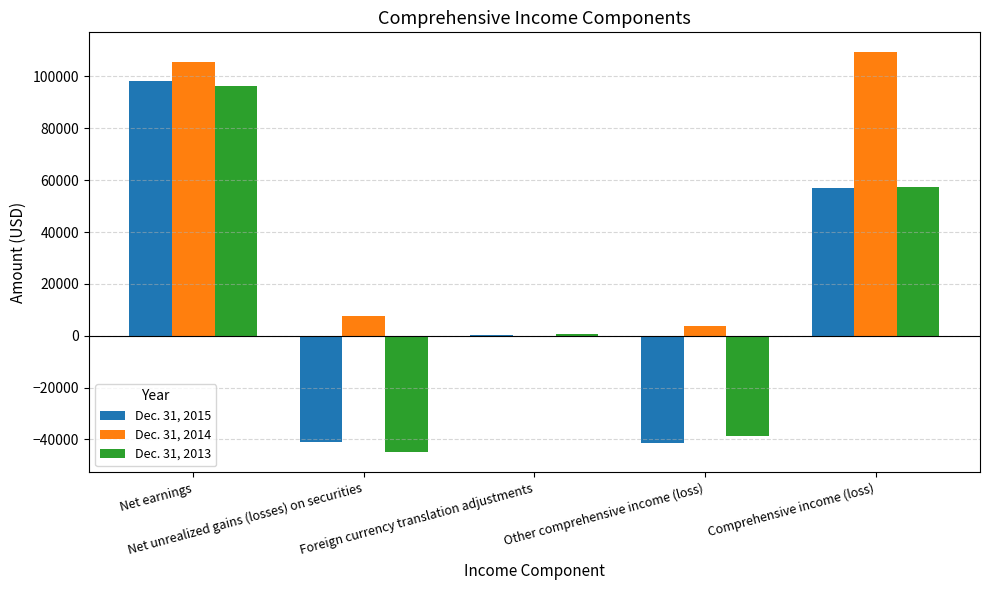

How many values in Dec. 31, 2014 are above zero?

4